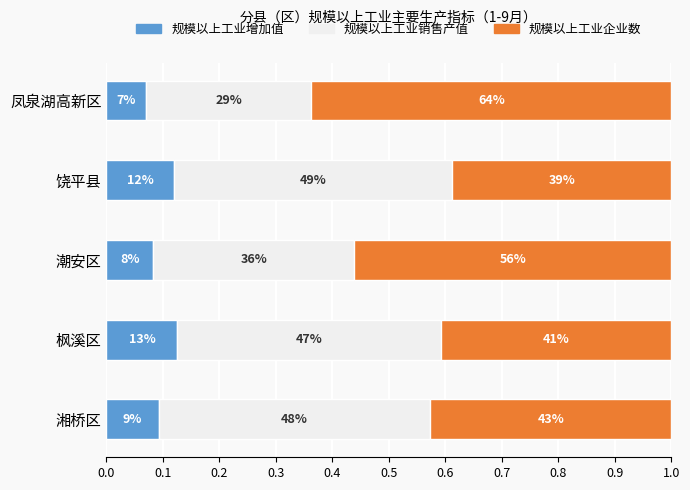

At how many categories does at least one series exceed 0?

5